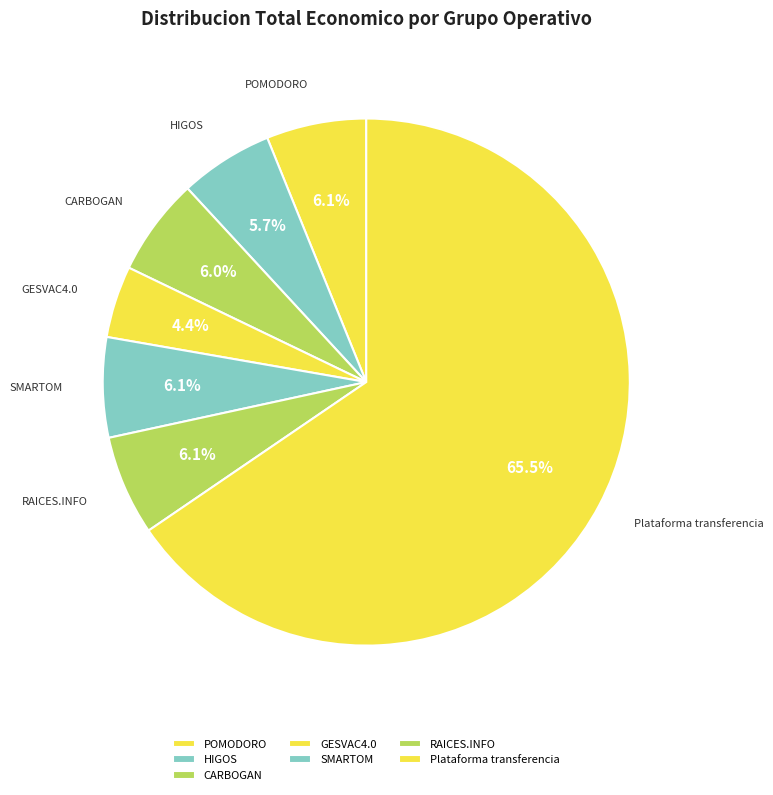

Count the number of slices in the pie.

7